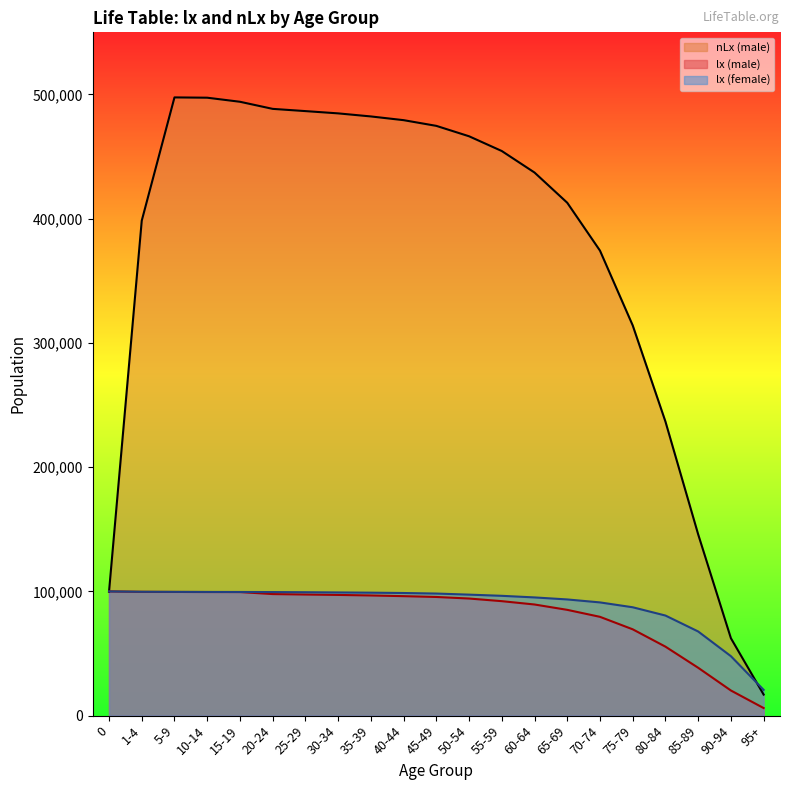

The lx (female) series shows 99339 at 25-29. True or false?

True